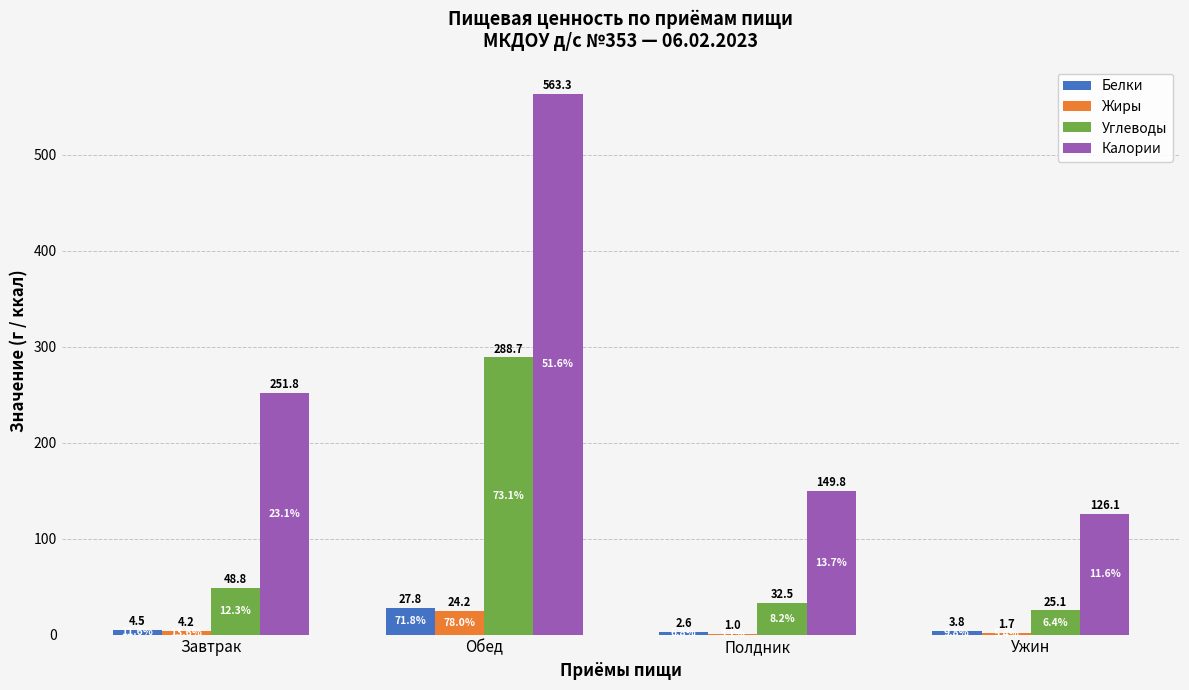

What is the sum of the Белки values at Обед and Завтрак?

32.3